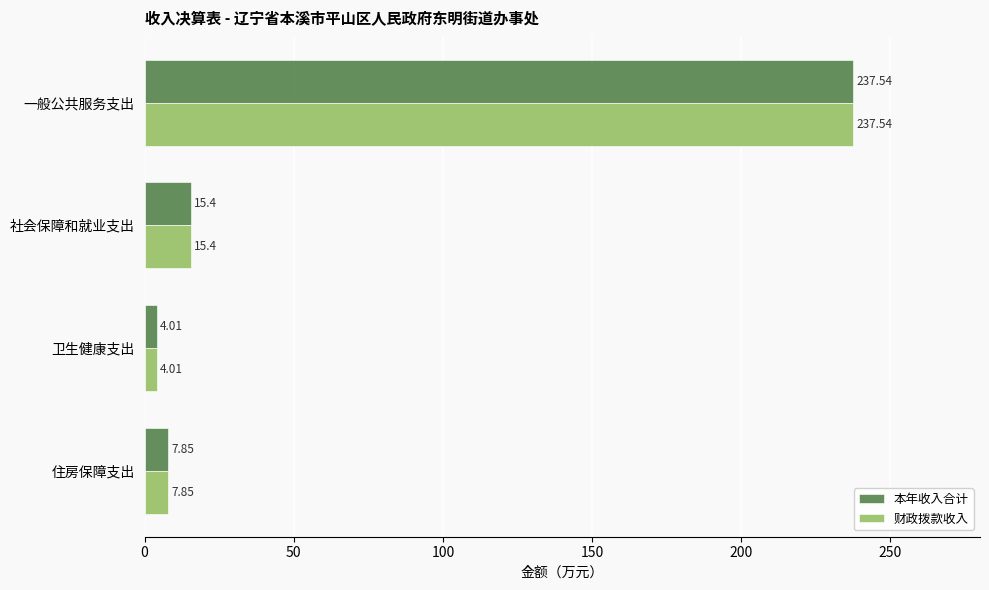

Where is 本年收入合计 nearest to the value 120?

社会保障和就业支出